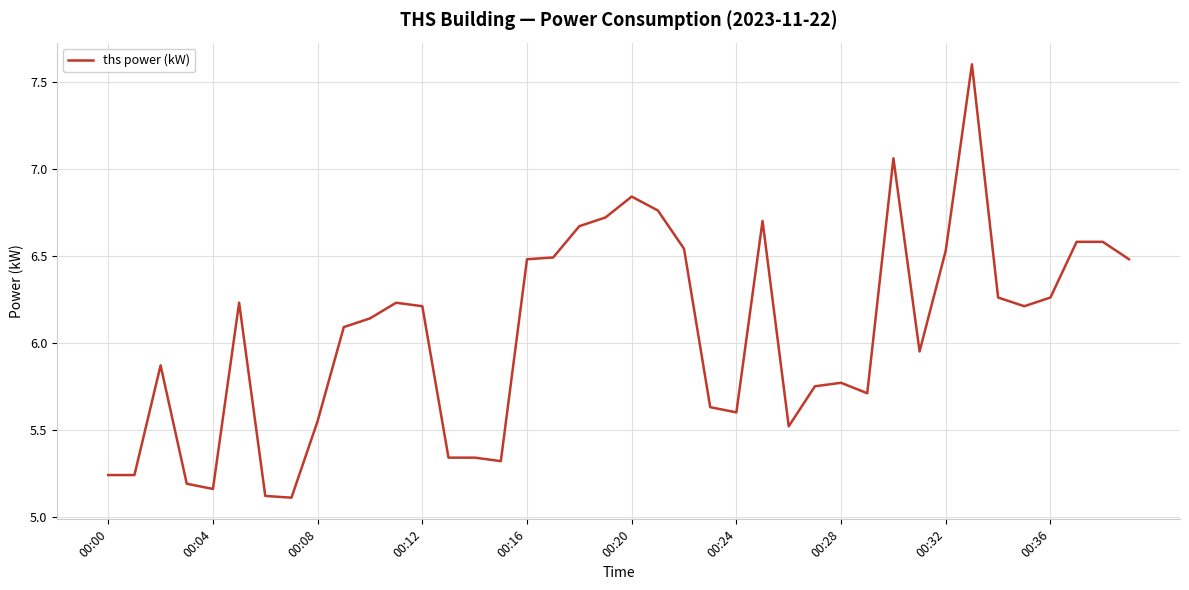

What is the maximum value shown in the chart?

7.6